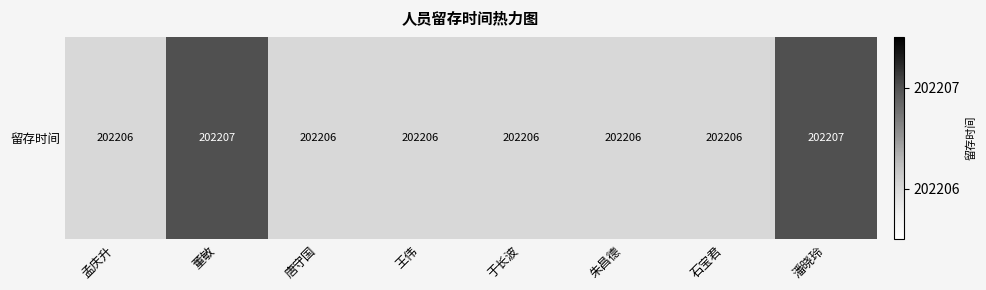

Which category has the lowest value across all series?

孟庆升